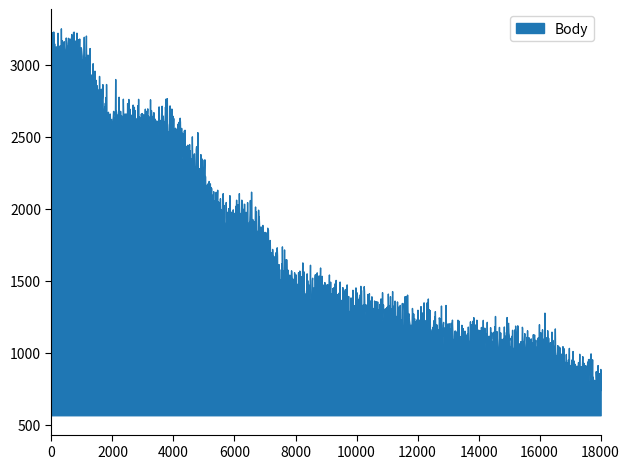

Reading left to right, what are all the values shown in this chart?

1=3104	2=3104	3=2592	4=2592	5=2592	6=2304	7=1912	8=1912	9=1517	10=1408	11=1344	12=1277	13=1224	14=1171	15=1109	16=1050	17=1040	18=1032	19=861	20=800